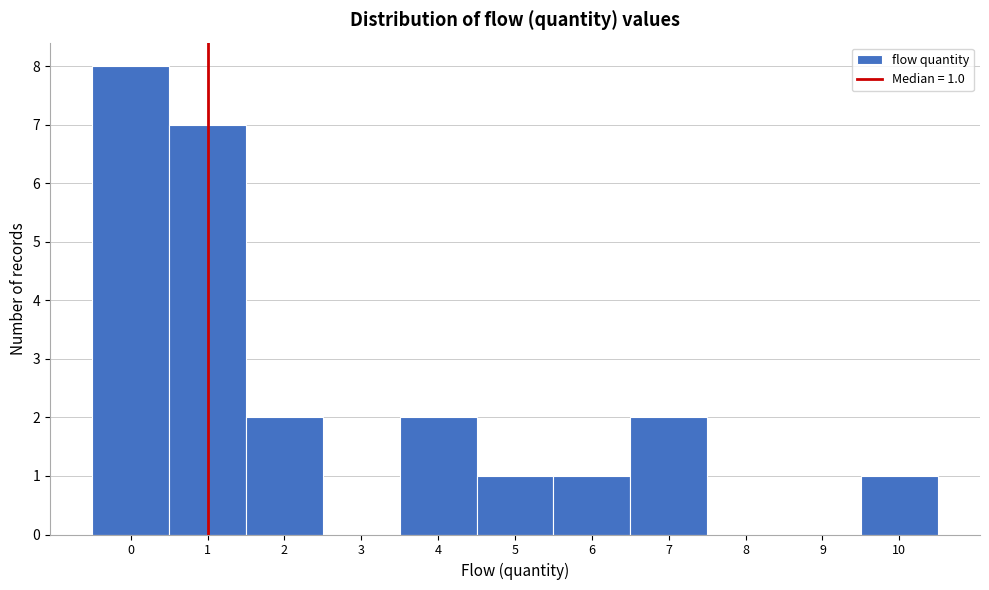

Which range on the x-axis has the tallest bar?

-0.5 to 0.5